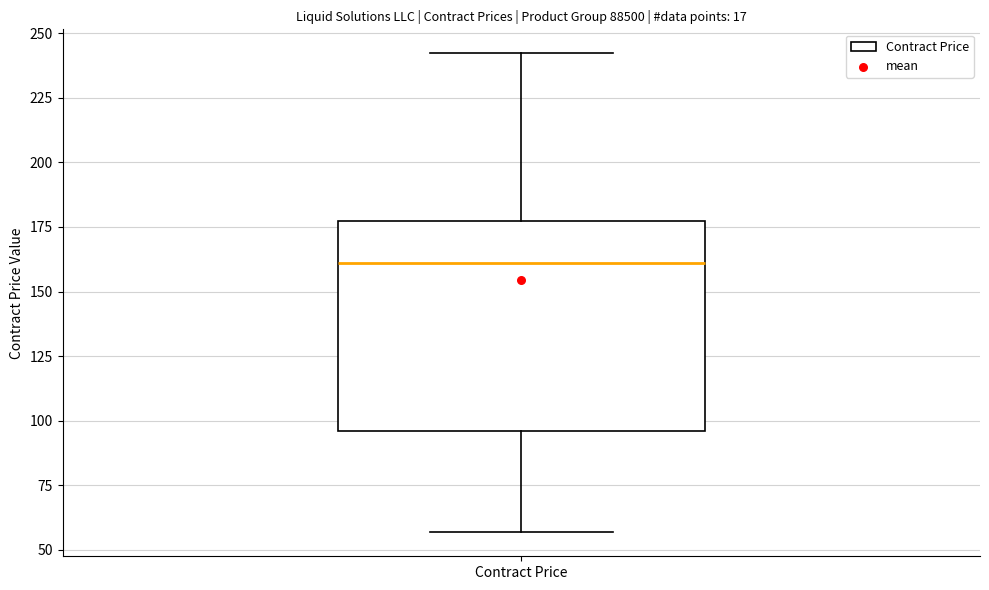

Where is the lower edge of the box for Contract Price on the y-axis? The values are not printed on the chart, so give them approximately, as read against the axis.

95